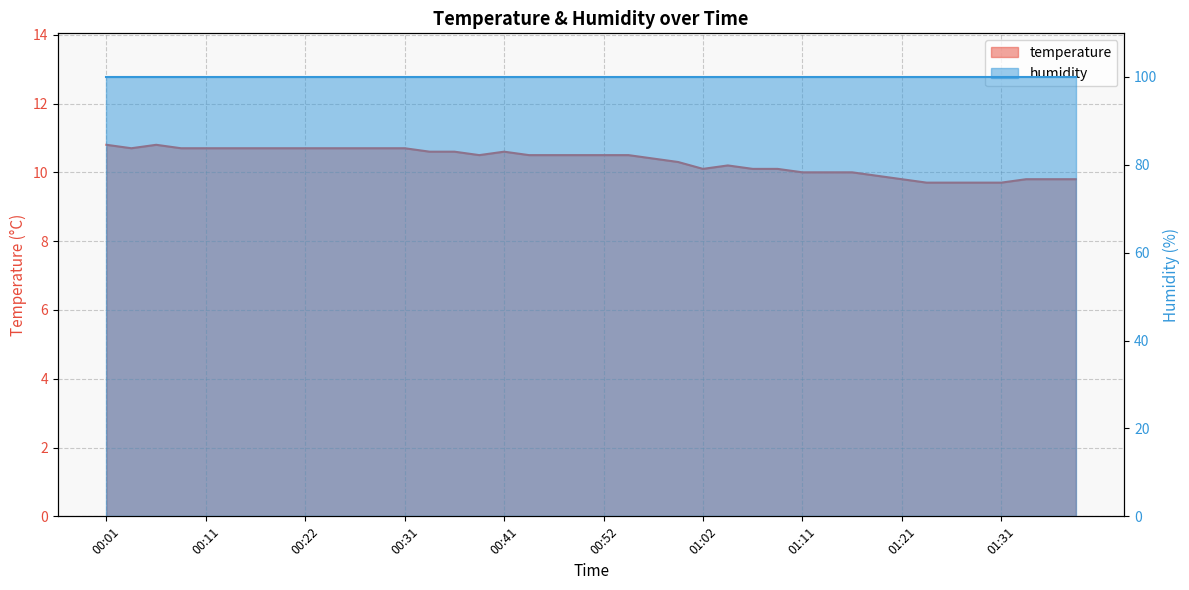

Rank the categories by value from highest to lowest.

00:01, 00:06, 00:04, 00:09, 00:11, 00:14, 00:16, 00:19, 00:22, 00:24, 00:27, 00:29, 00:31, 00:34, 00:36, 00:41, 00:39, 00:44, 00:46, 00:49, 00:52, 00:54, 00:57, 00:59, 01:04, 01:02, 01:07, 01:09, 01:11, 01:14, 01:16, 01:19, 01:21, 01:34, 01:36, 01:39, 01:24, 01:26, 01:29, 01:31